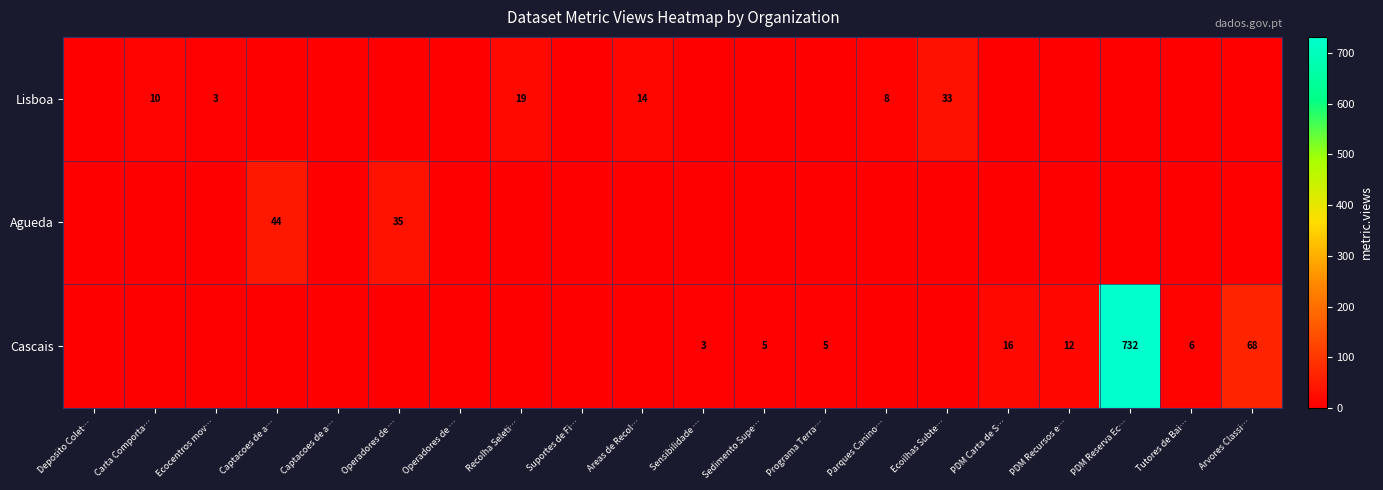

What is the sum of the Lisboa values at Captacoes de a… and Carta Comporta…?

10